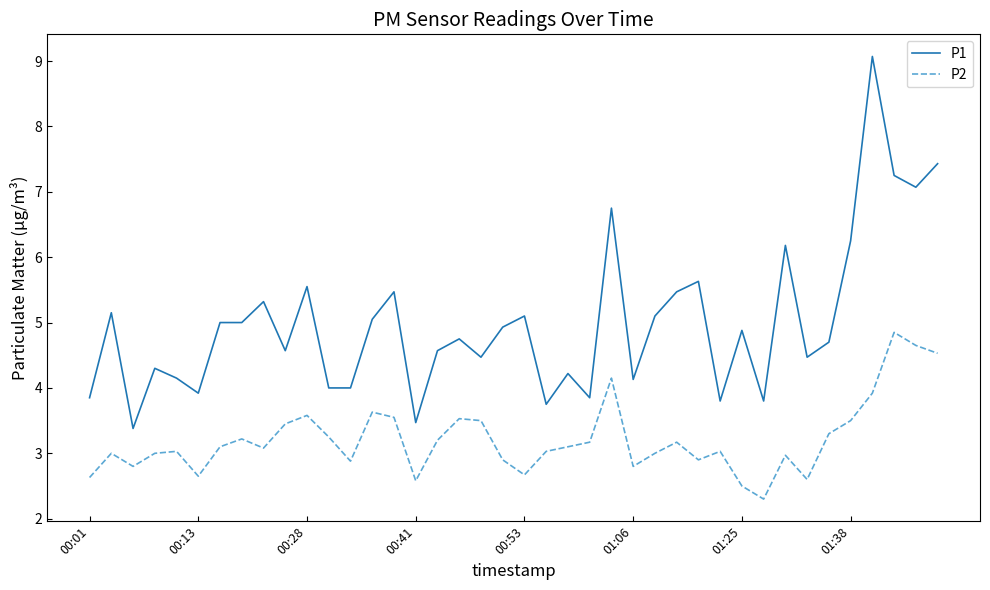

True or false: P2 and P1 cross at least once.

False